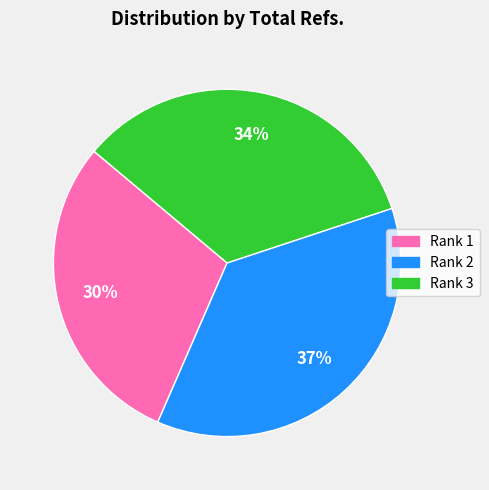

Is Rank 1 the majority of the pie?

No